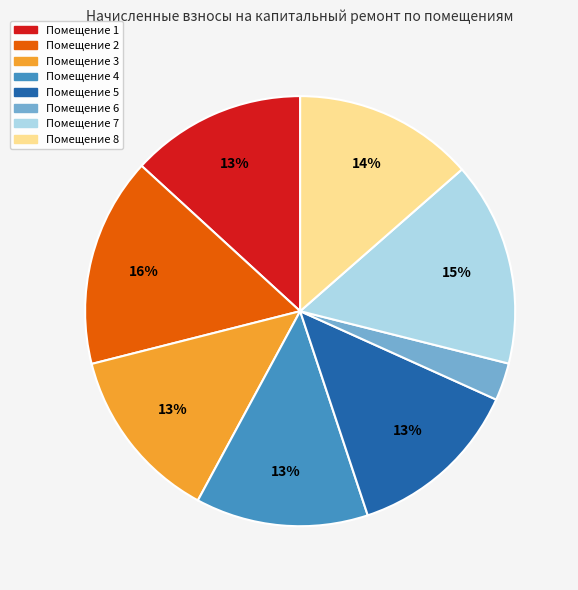

Is there any slice that represents more than half of the pie?

No